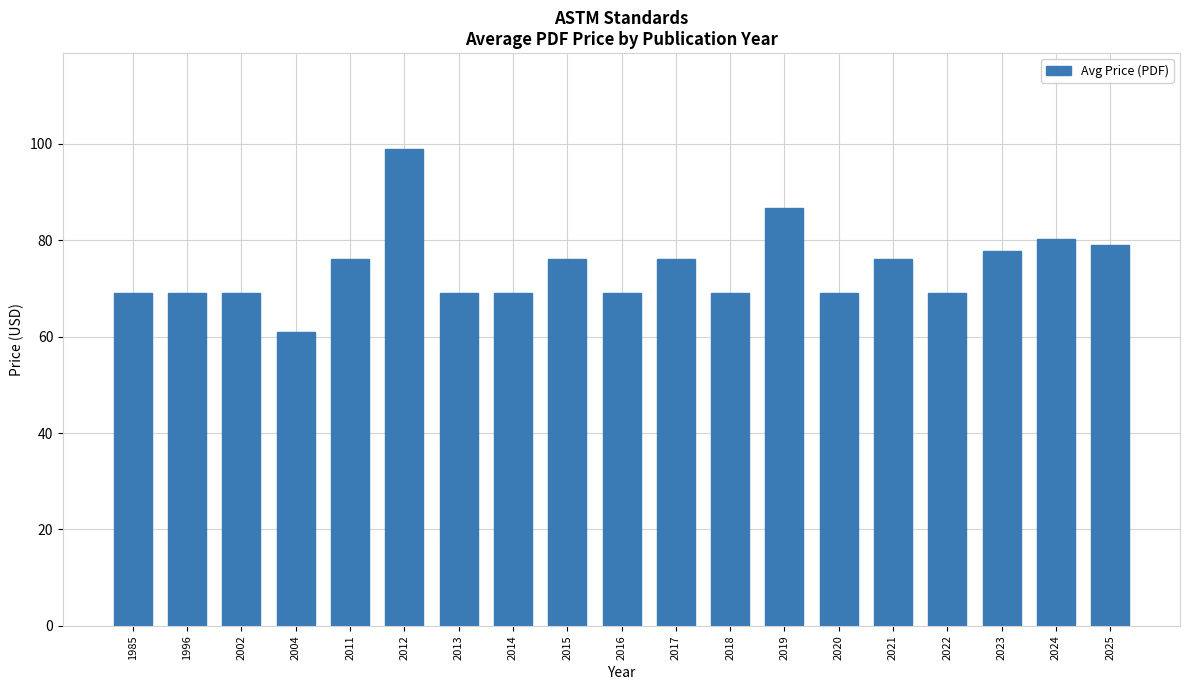

What is the difference between the maximum and minimum values?

38.0